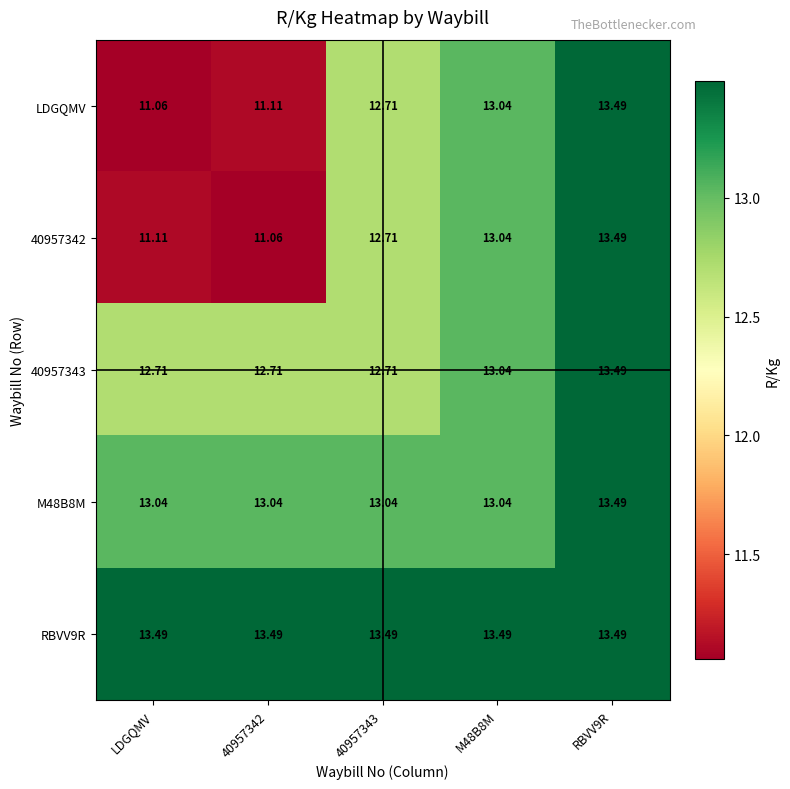

Which series changed the most between LDGQMV and M48B8M?

LDGQMV